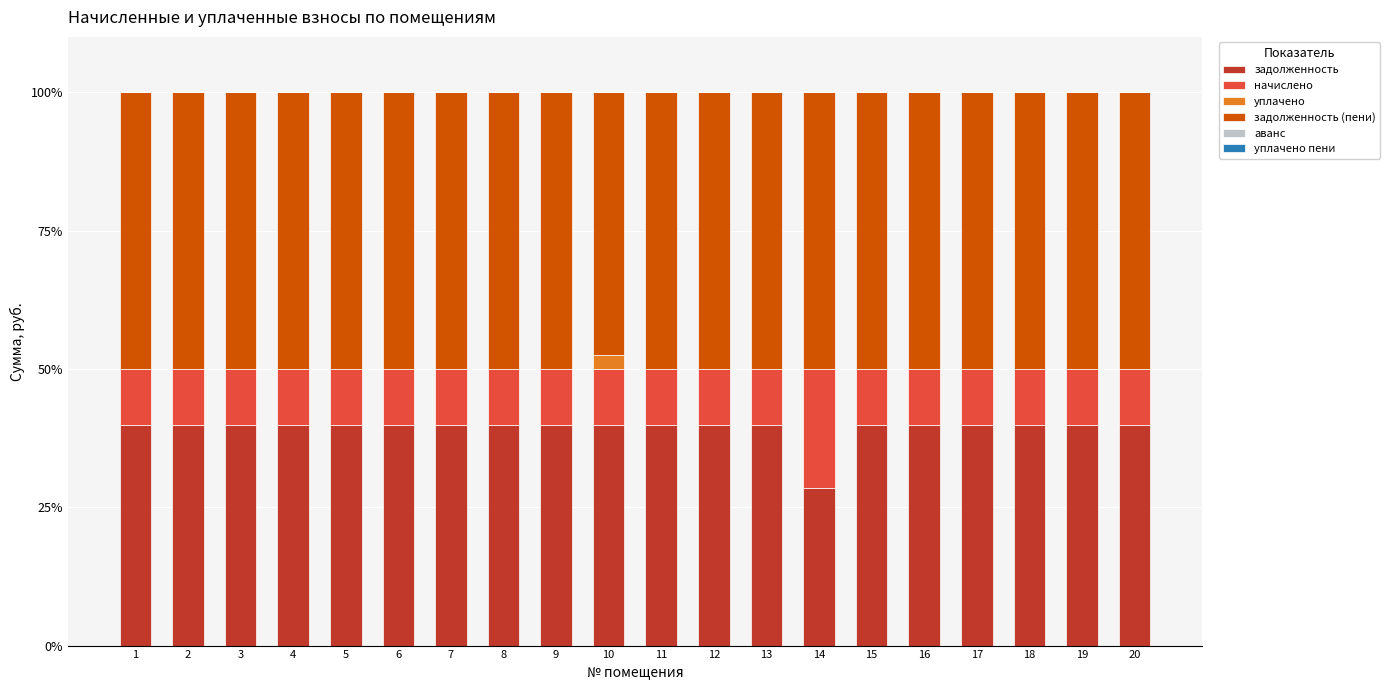

What is the maximum value for задолженность?

39.9